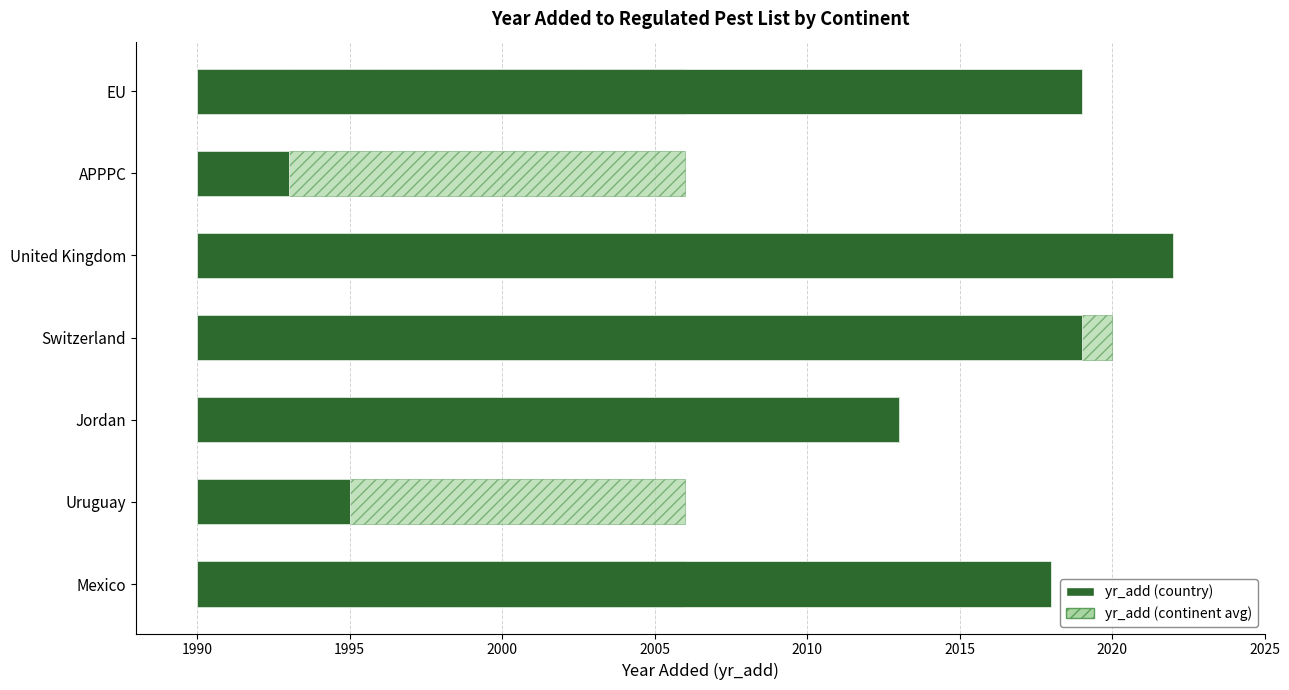

How many data points does each series have?

7